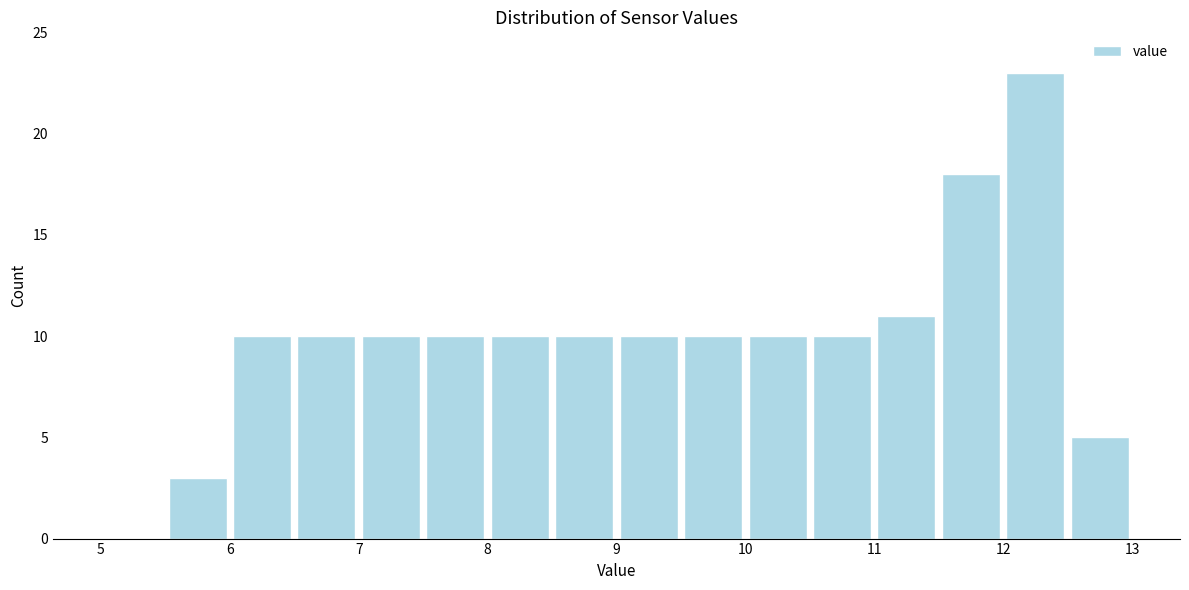

What is the height of the bar covering 7.0 to 7.5 on the x-axis? The values are not printed on the chart, so give them approximately, as read against the axis.

10